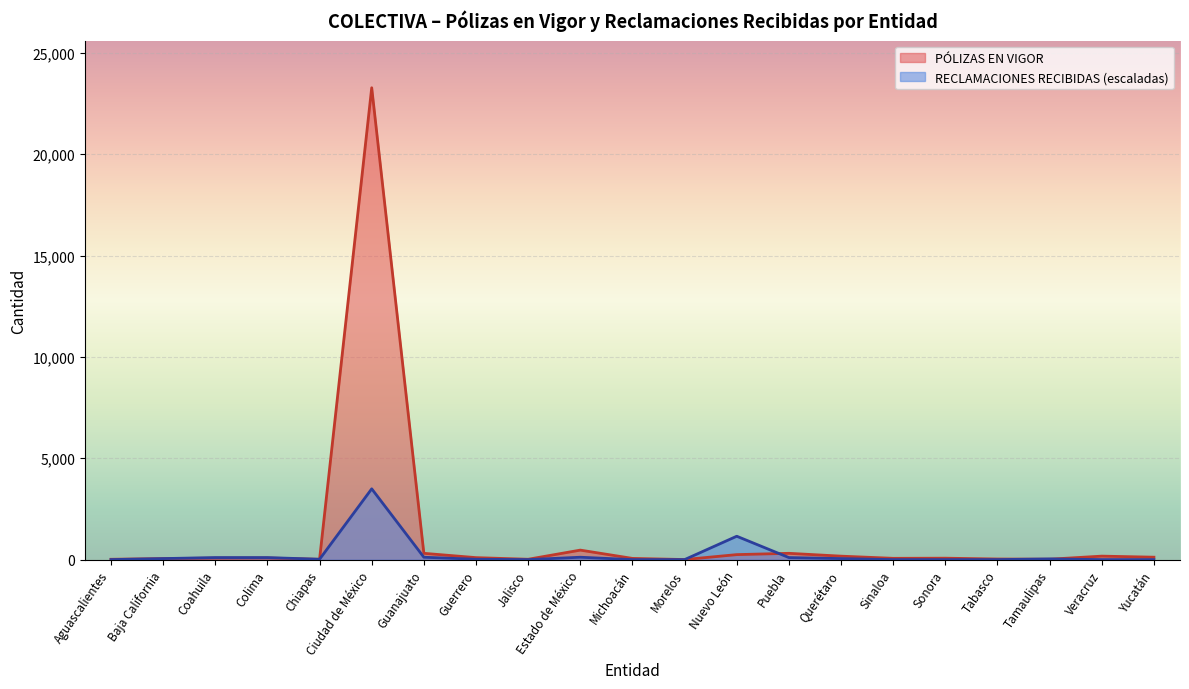

Where do PÓLIZAS EN VIGOR and RECLAMACIONES RECIBIDAS first cross each other?

Aguascalientes and Baja California